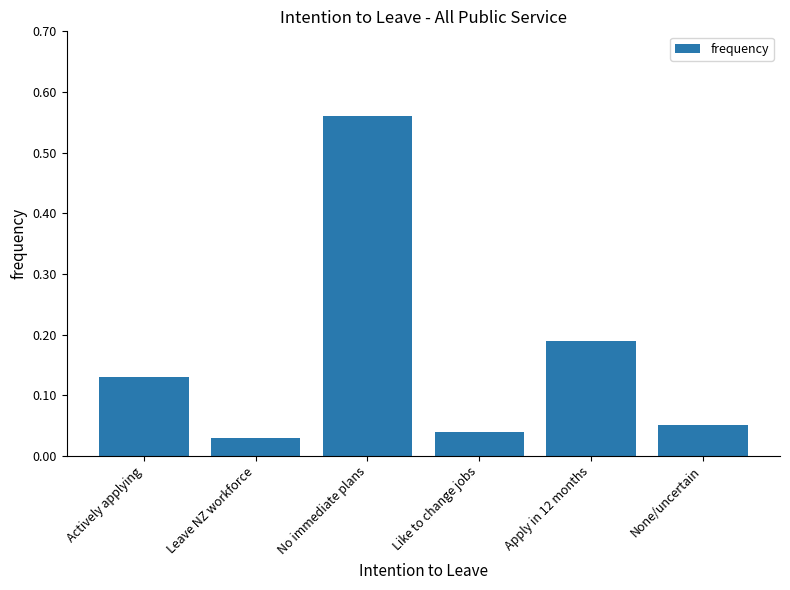

What position from the left is Actively applying?

1